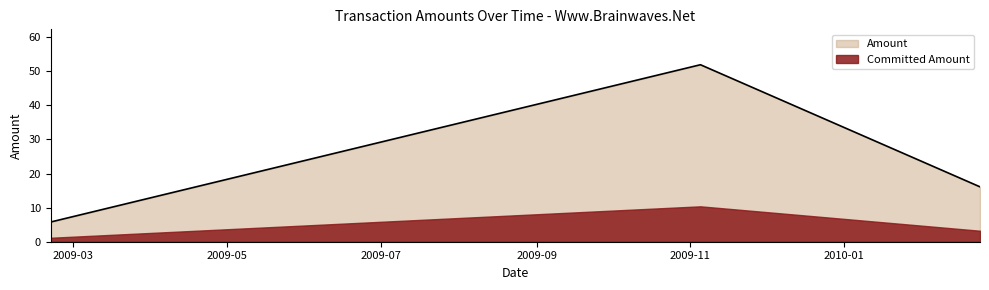

At which label does the data first exceed 16?

2009-11-05